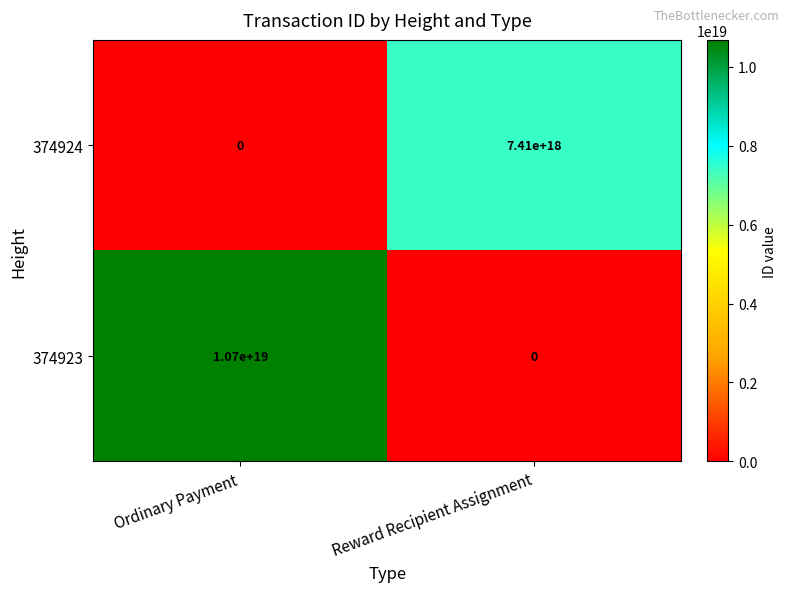

Which category has the lowest value in the 374924 series?

Ordinary Payment